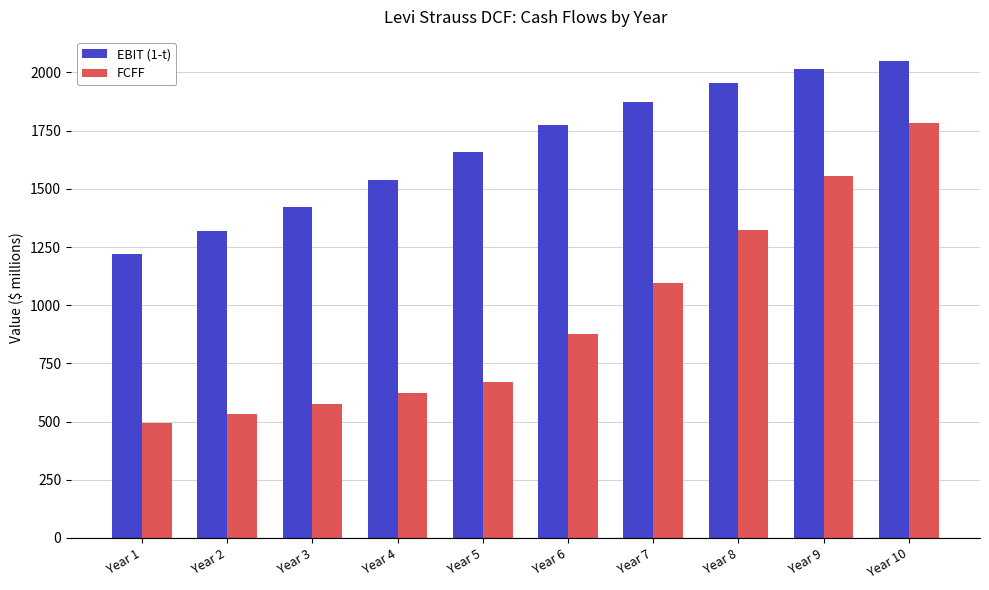

How many categories are shown in the chart?

10